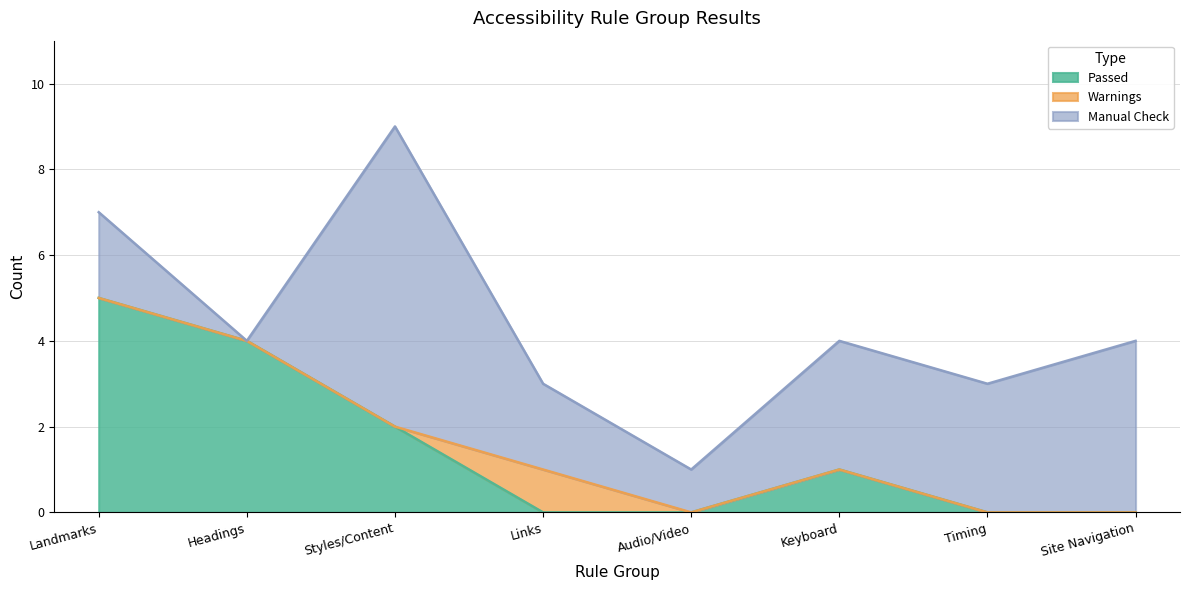

Does the chart have visible grid lines?

Yes